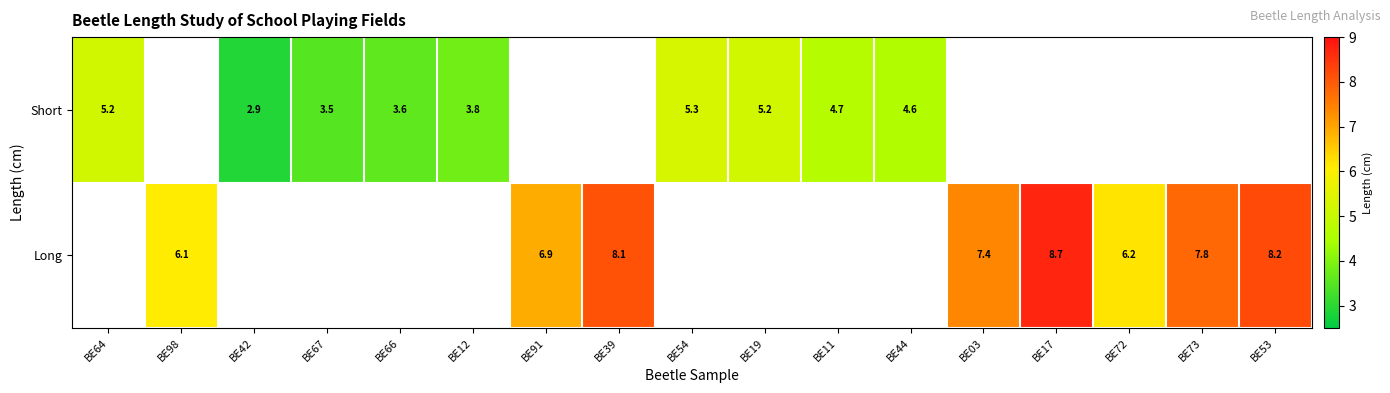

The value of Short at BE64 is 1.9. True or false?

False